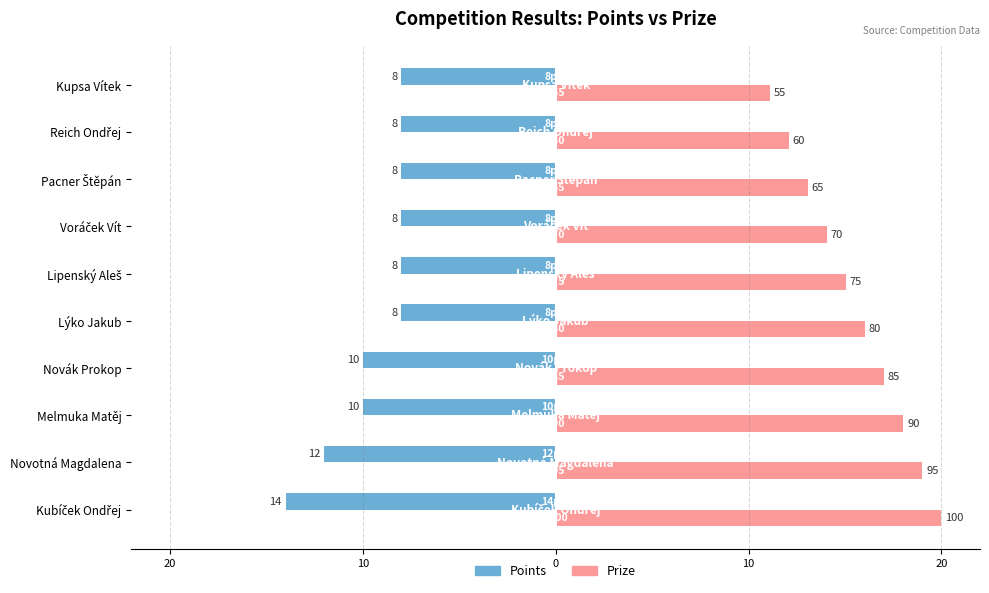

What are all the series names shown in the legend?

Points, Prize